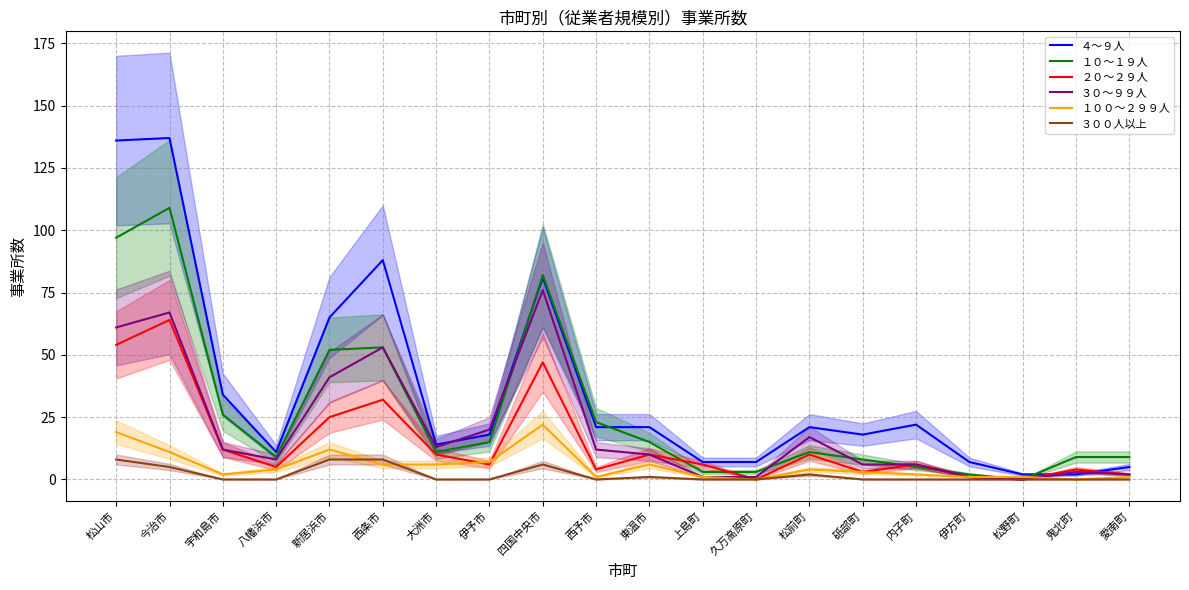

True or false: １００～２９９人 and １０～１９人 intersect in this chart.

True